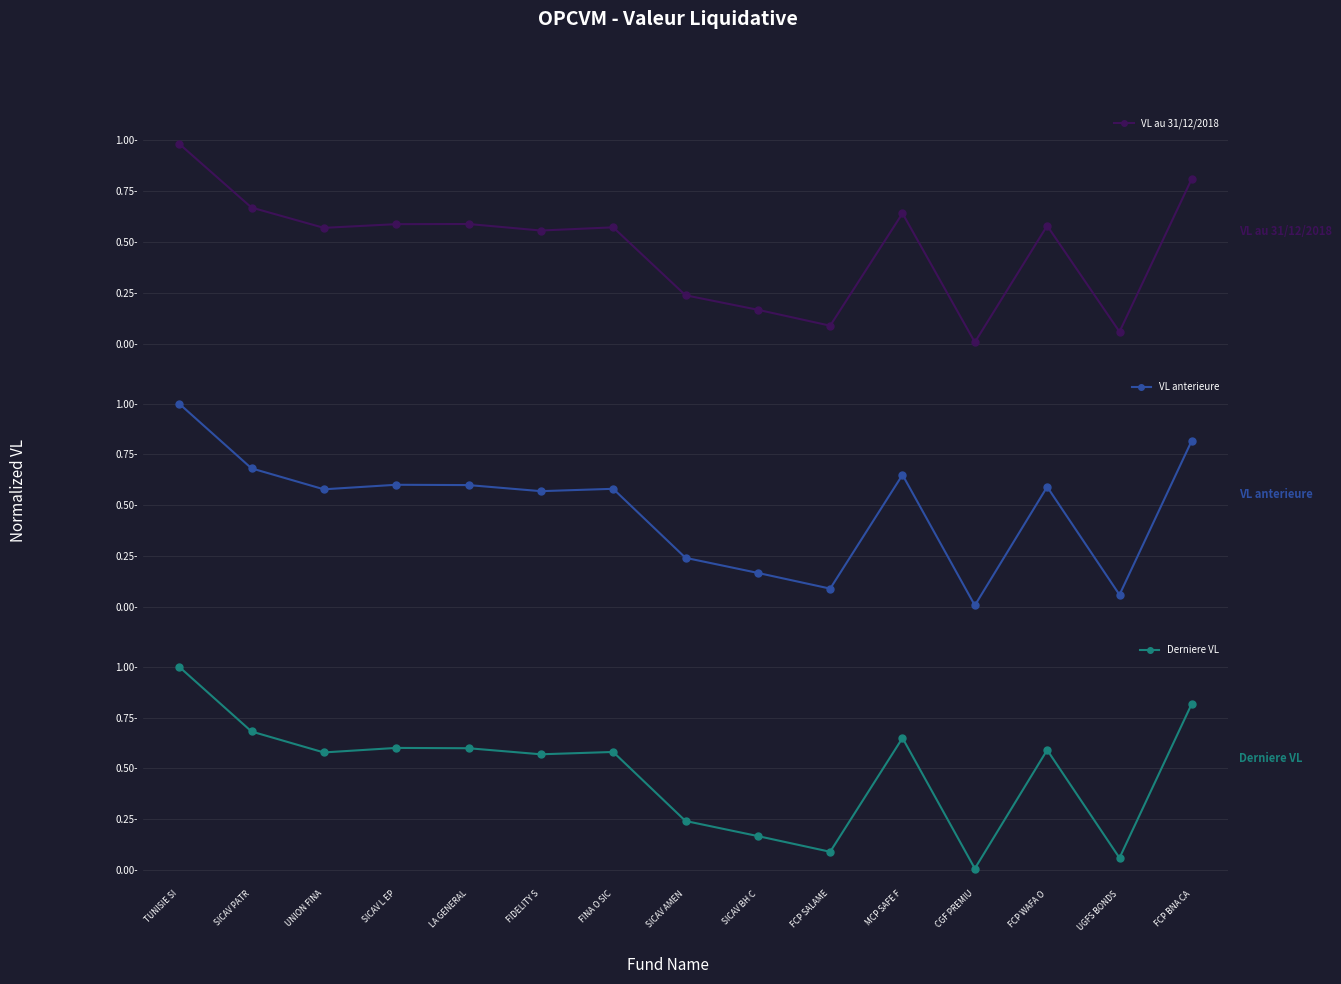

True or false: VL au 31/12/2018 and Derniere VL cross at least once.

False